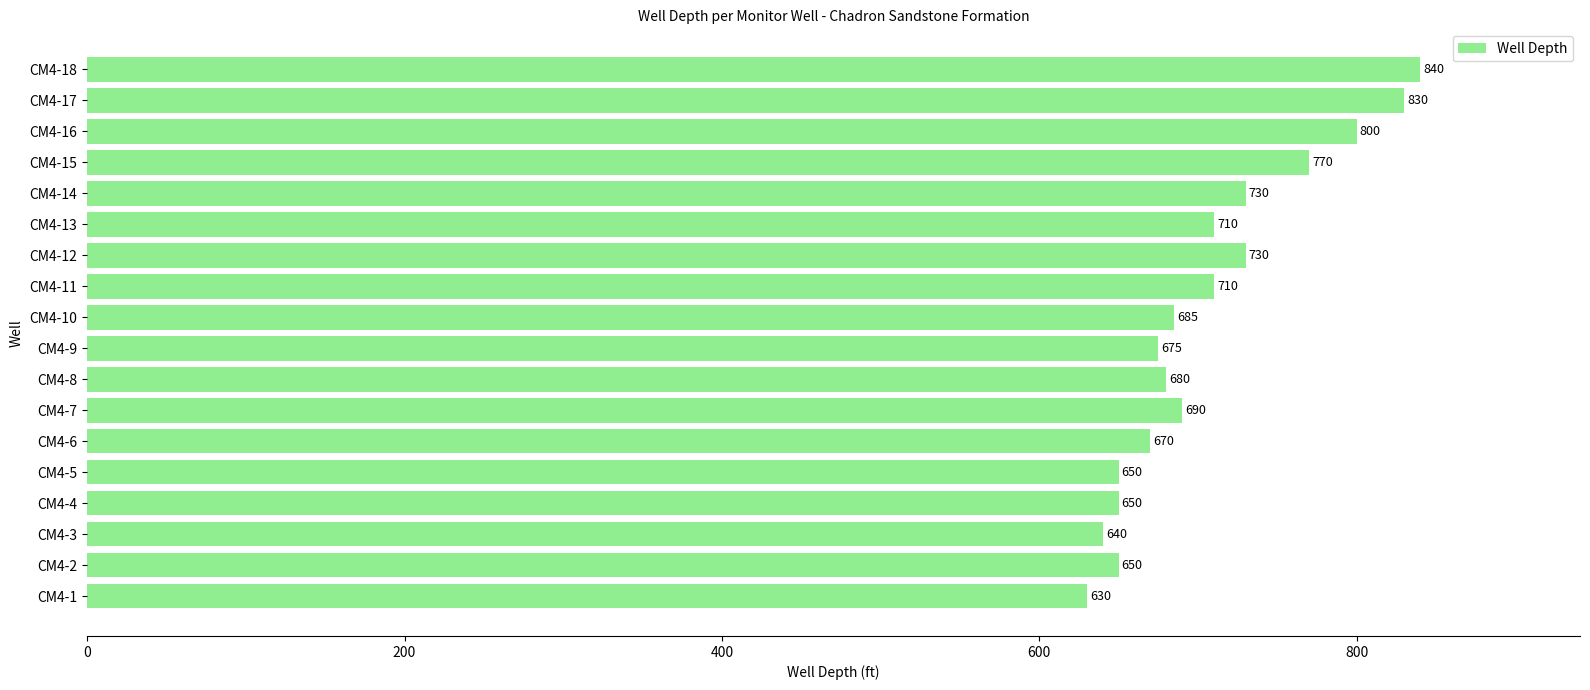

Does the chart contain any negative values?

No